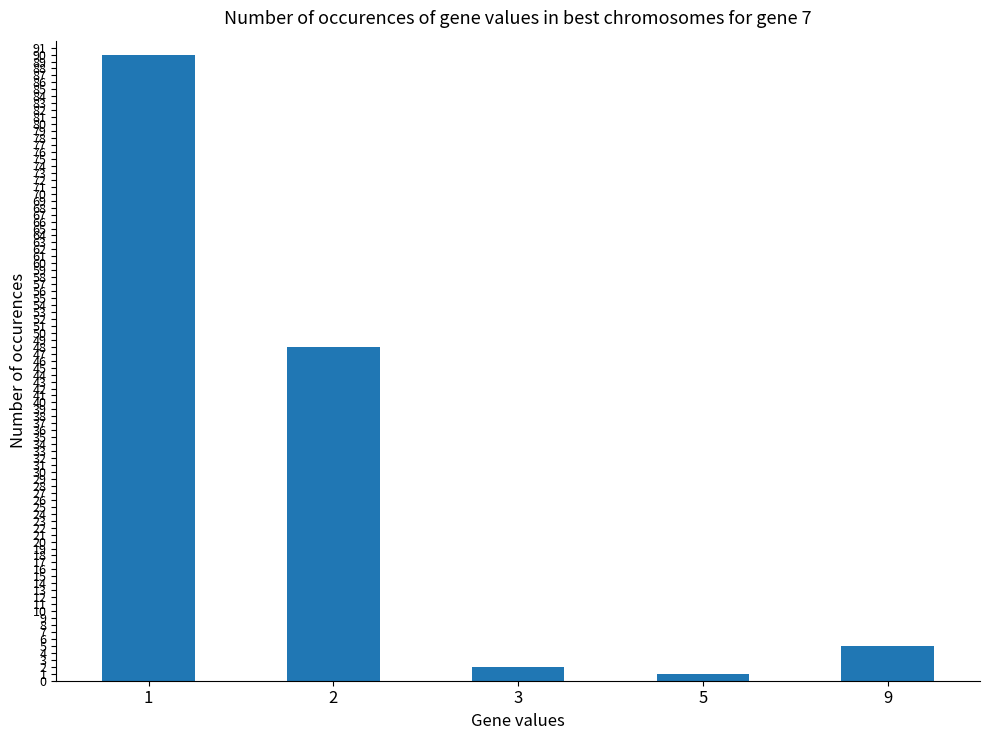

What is the sum of the values at 1 and 5?

91